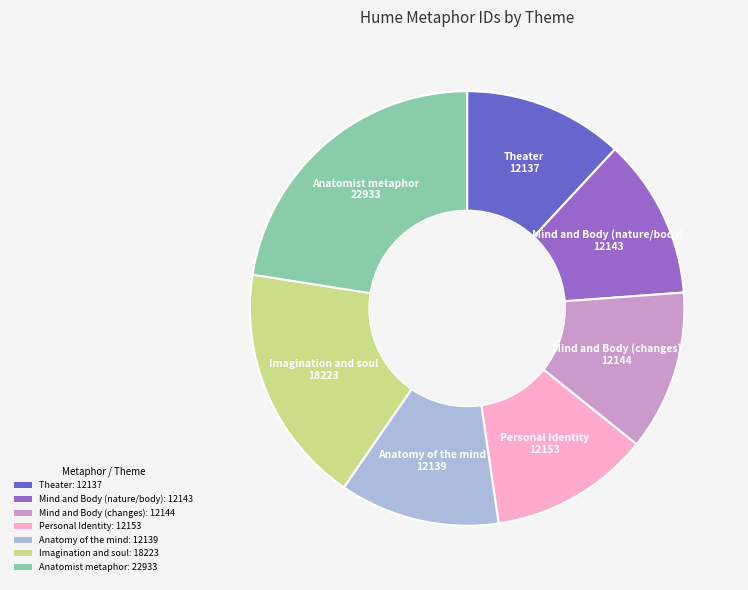

Which slice is the largest?

Anatomist metaphor